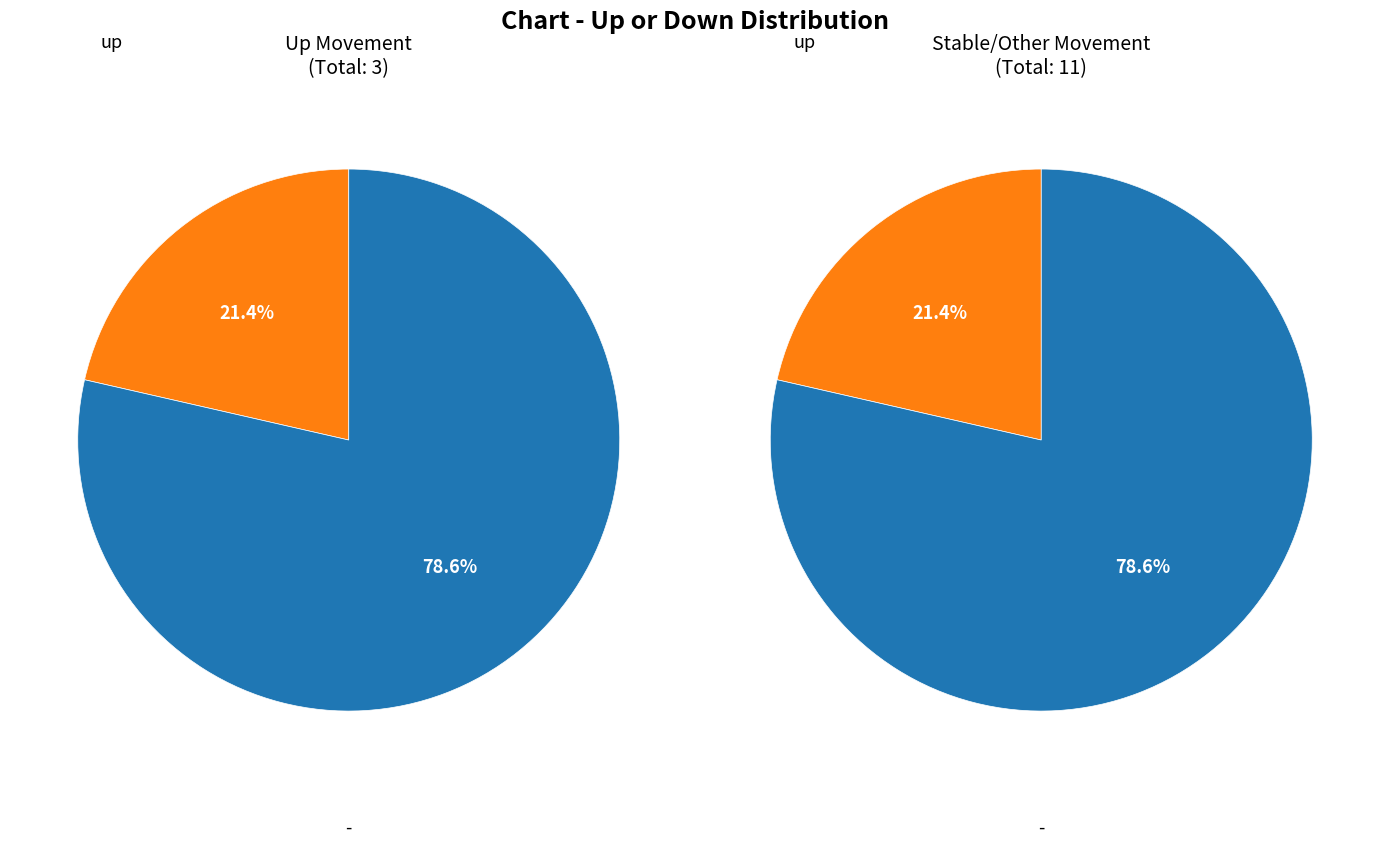

To the nearest percent, what is the difference between the - and up slice percentages?

57%